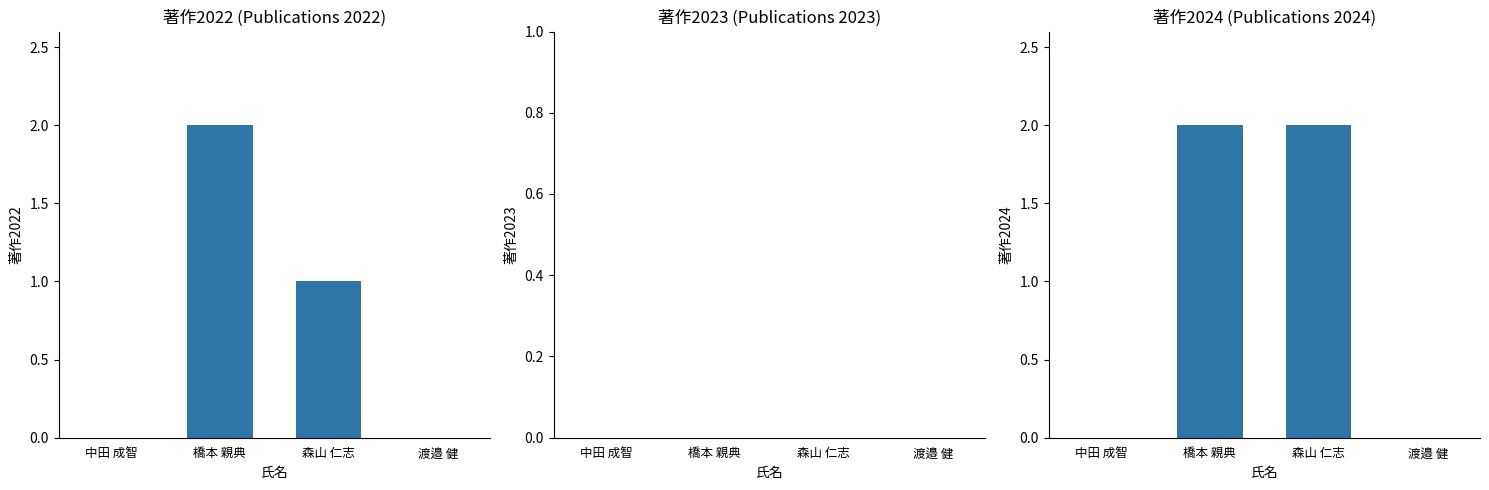

Reading left to right, list all the values displayed in this chart.

著作2022: 中田 成智=0	橋本 親典=2	森山 仁志=1	渡邉 健=0
著作2023: 中田 成智=0	橋本 親典=0	森山 仁志=0	渡邉 健=0
著作2024: 中田 成智=0	橋本 親典=2	森山 仁志=2	渡邉 健=0